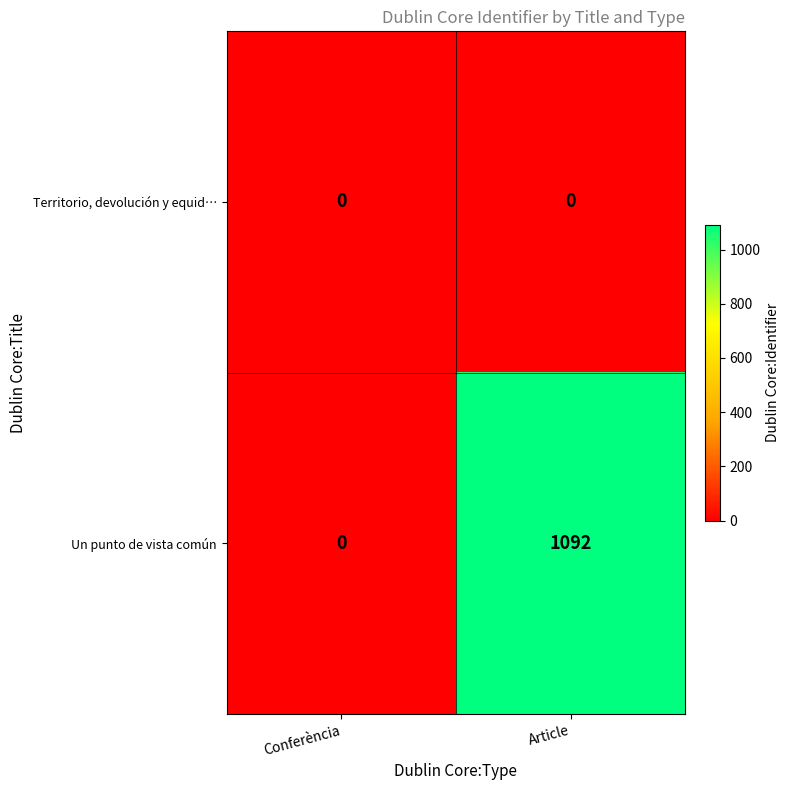

List the series in order of their overall mean, lowest first.

Territorio, devolución y equid…, Un punto de vista común